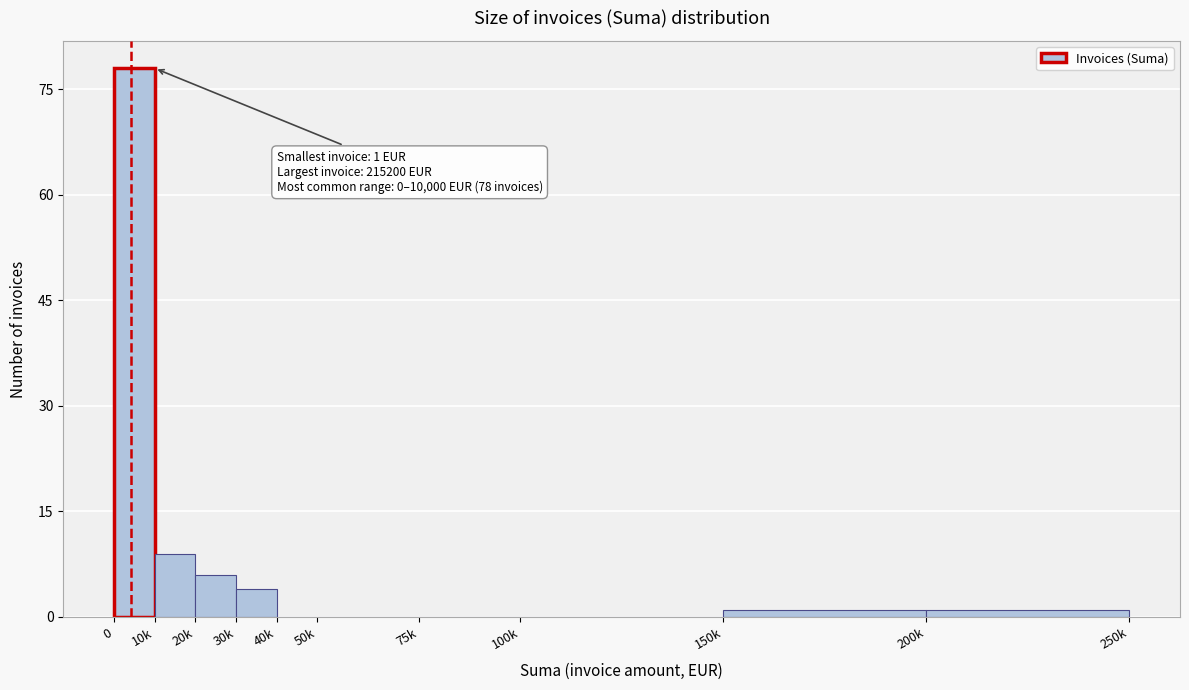

Reading right to left, extract all data points from this chart.

200k=1	150k=1	100k=0	75k=0	50k=0	40k=0	30k=4	20k=6	10k=9	0=78